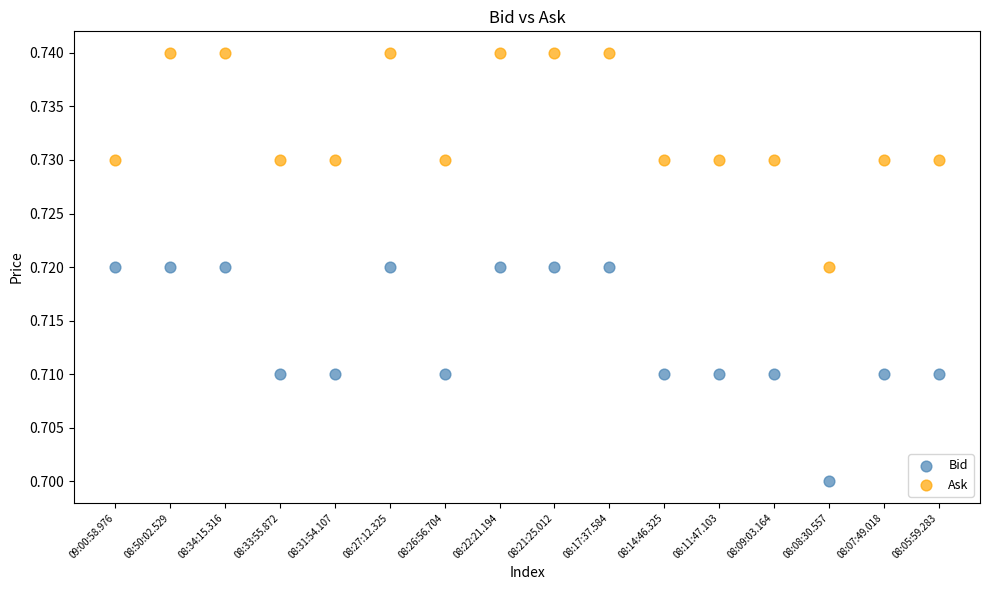

Which series contains the highest Y value?

Ask